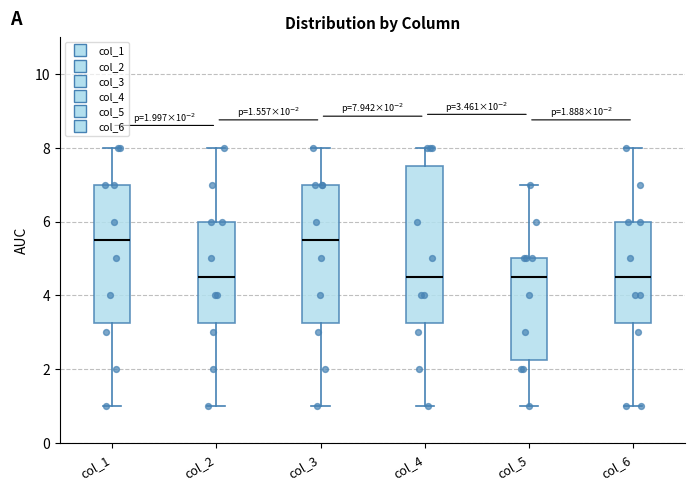

Comparing the boxes themselves (not the whiskers), which one is the tallest?

col_4